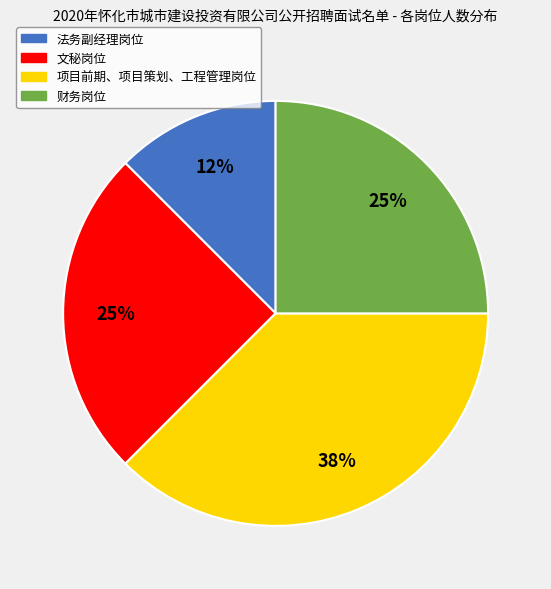

What is the largest slice in the pie chart?

项目前期、项目策划、工程管理岗位